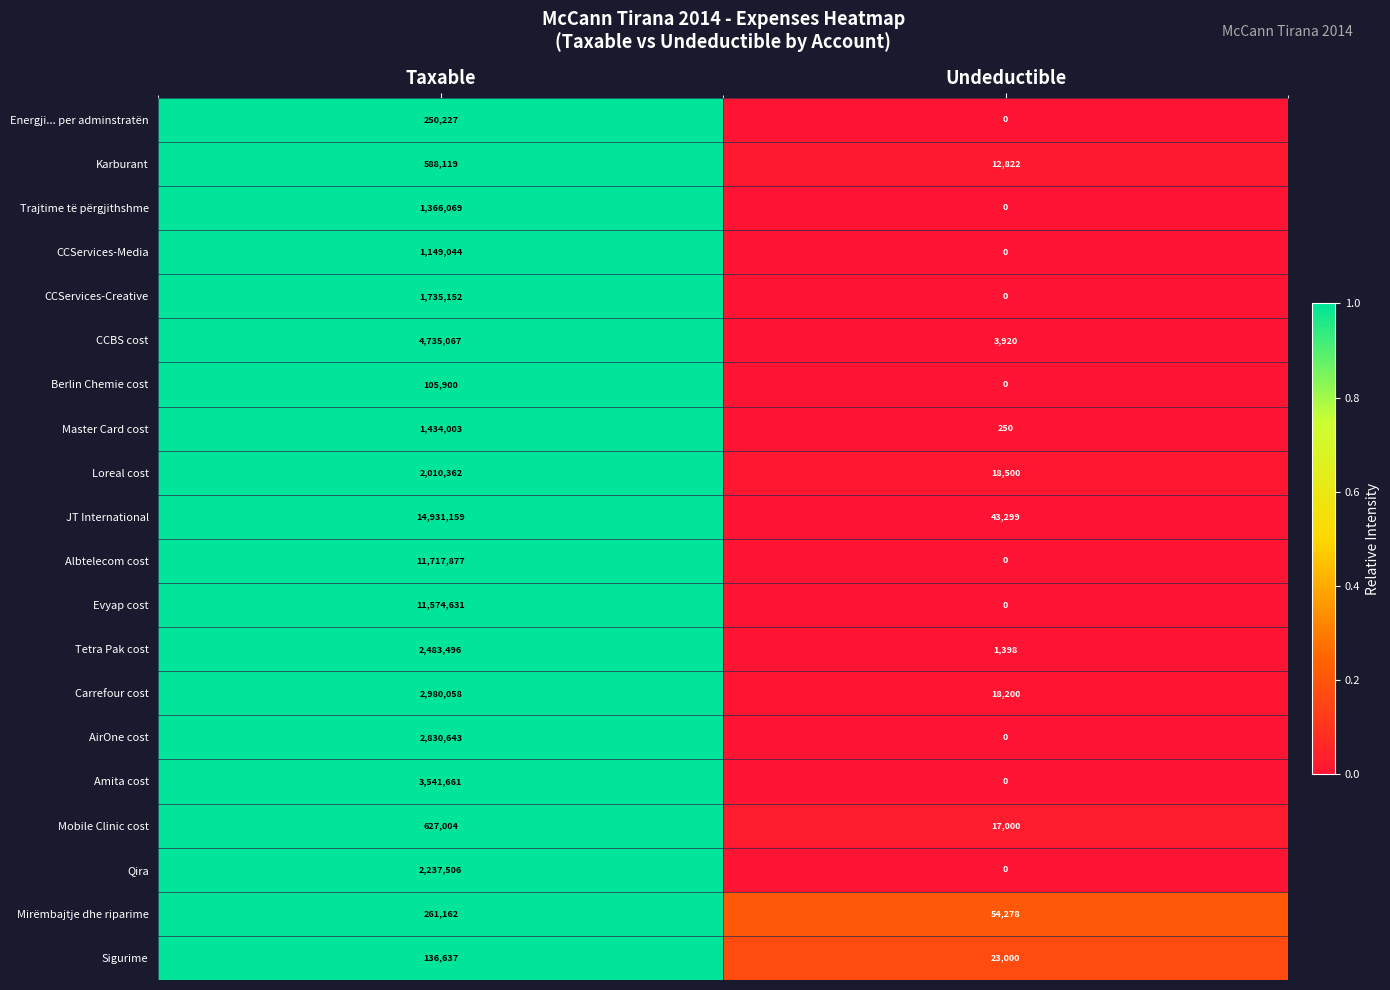

Which series has the largest range (max minus min)?

JT International